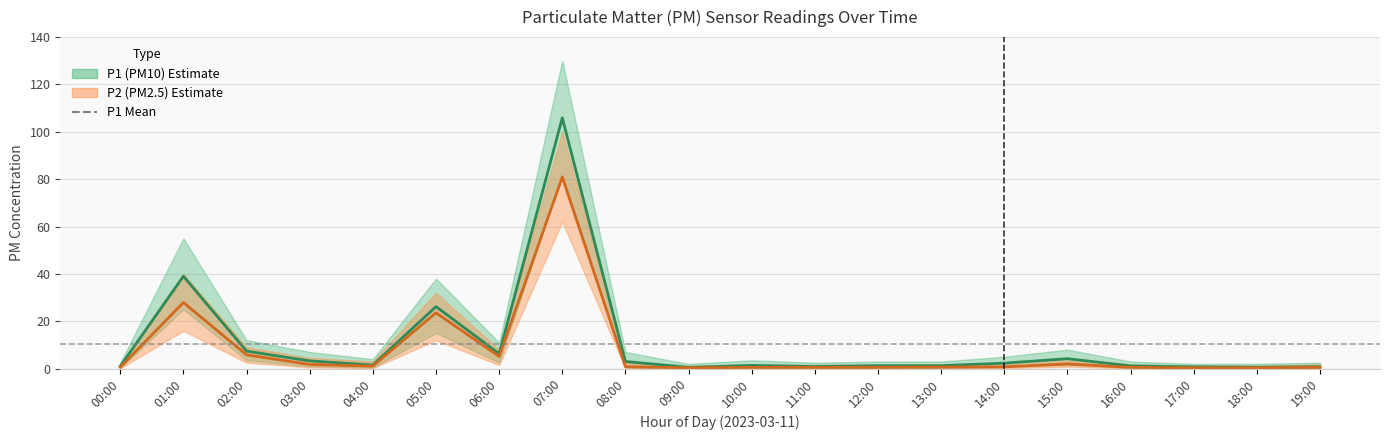

Which has a higher value, 04:00 or 00:00?

04:00